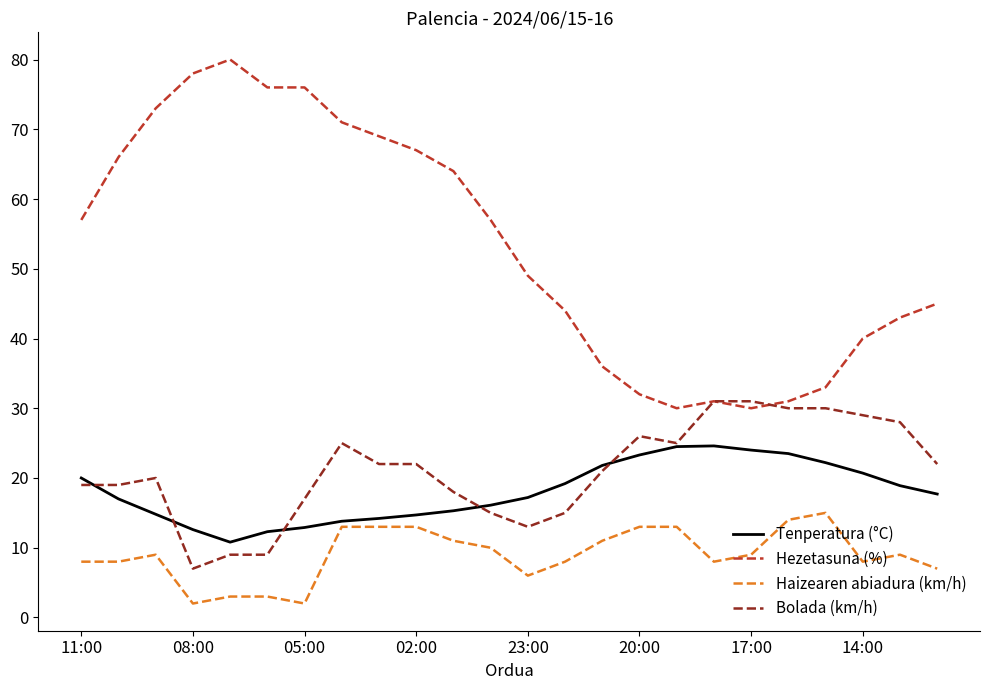

Which series has the widest spread of values?

Hezetasuna (%)